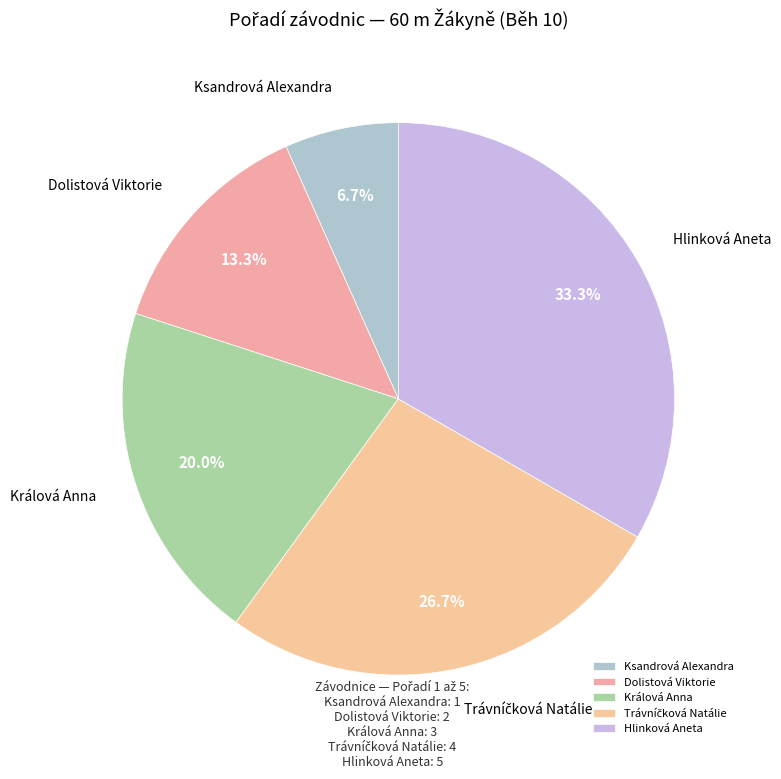

How many segments does this pie chart have?

5